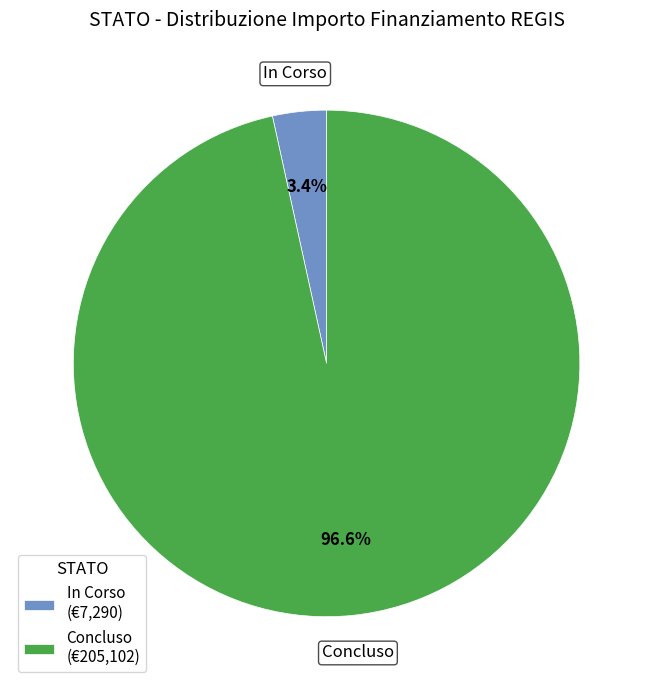

Which slice represents more than half of the pie?

Concluso (€205,102)